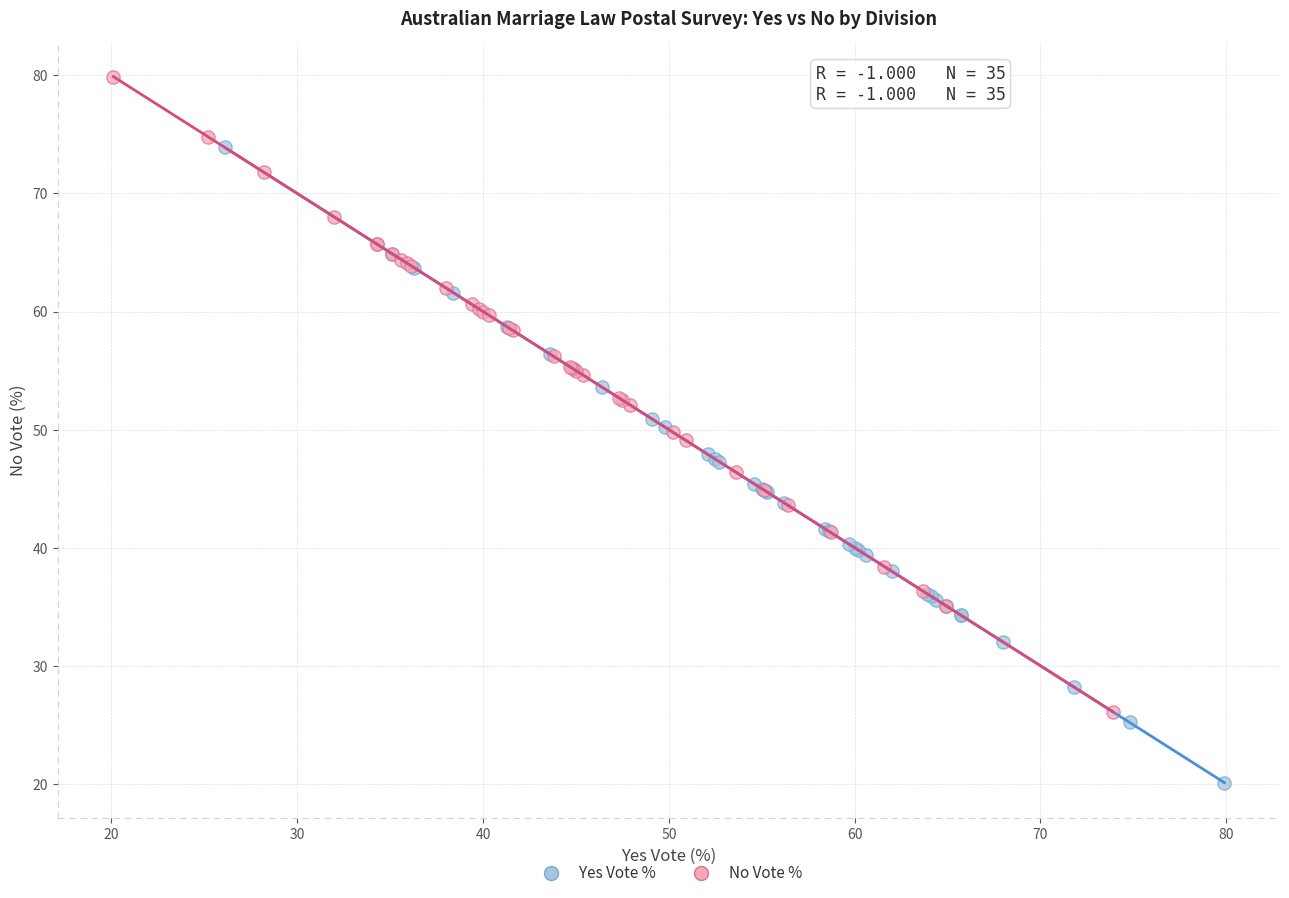

Which series reaches the minimum Y coordinate?

Yes Vote %